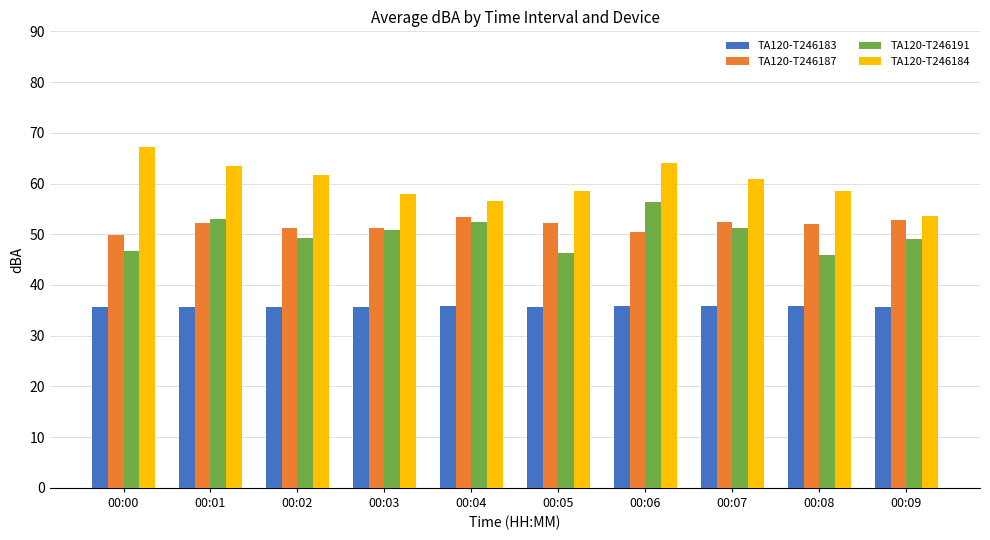

List the series in order of their peak value, lowest first.

TA120-T246183, TA120-T246187, TA120-T246191, TA120-T246184